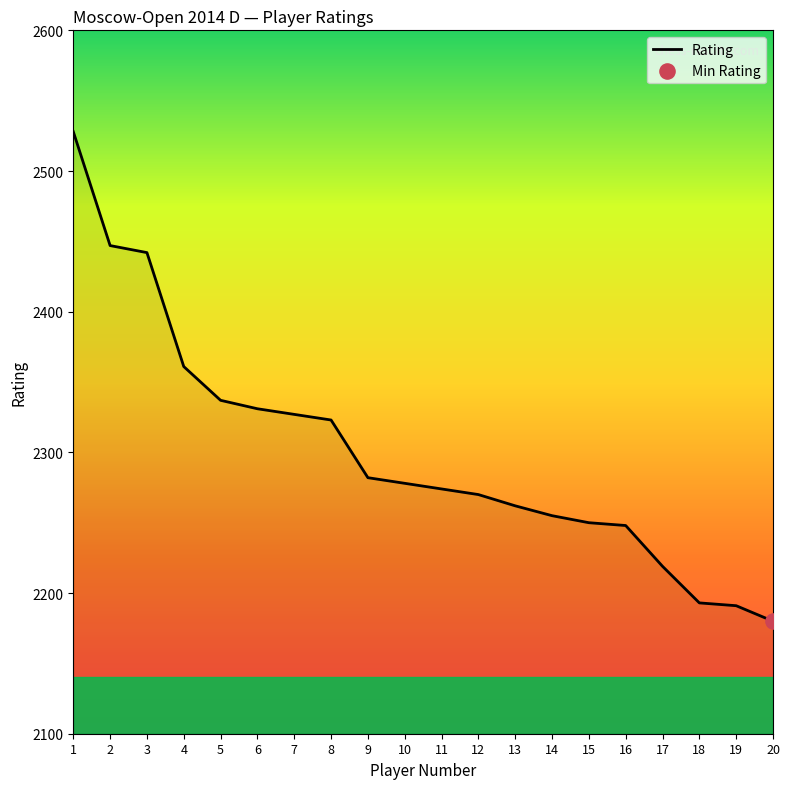

Which has a higher value, 10 or 8?

8